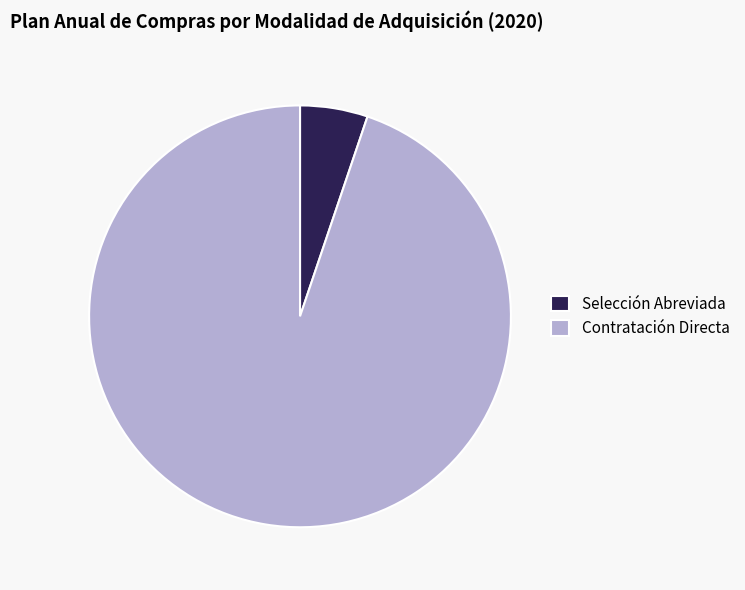

Is it true that Selección Abreviada is 1% of the pie?

False